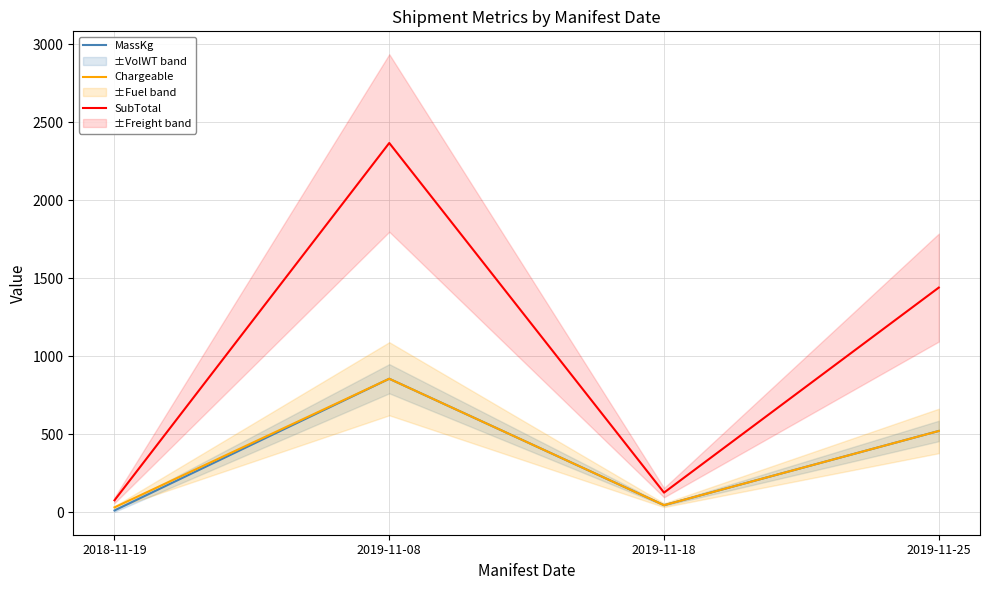

True or false: Chargeable has more than 2 interior local peaks.

False